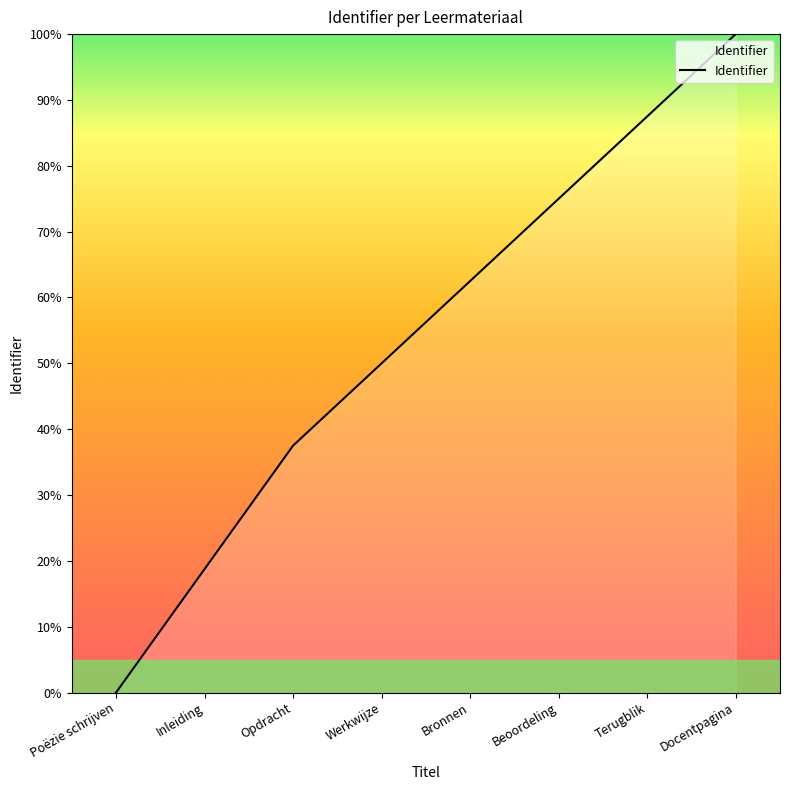

What is the change in value from Bronnen to Beoordeling?

+12.5